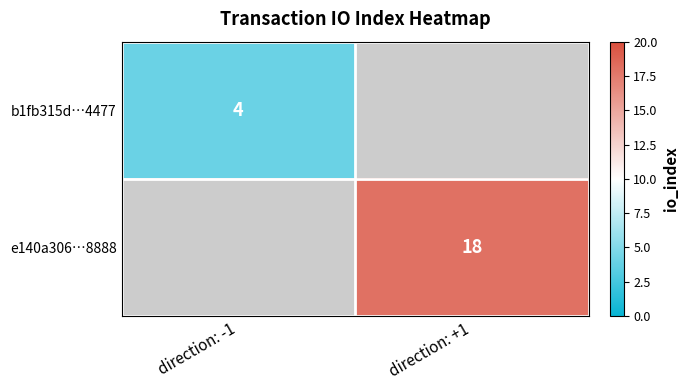

The e140a306…8888 series shows 32 at direction: +1. True or false?

False